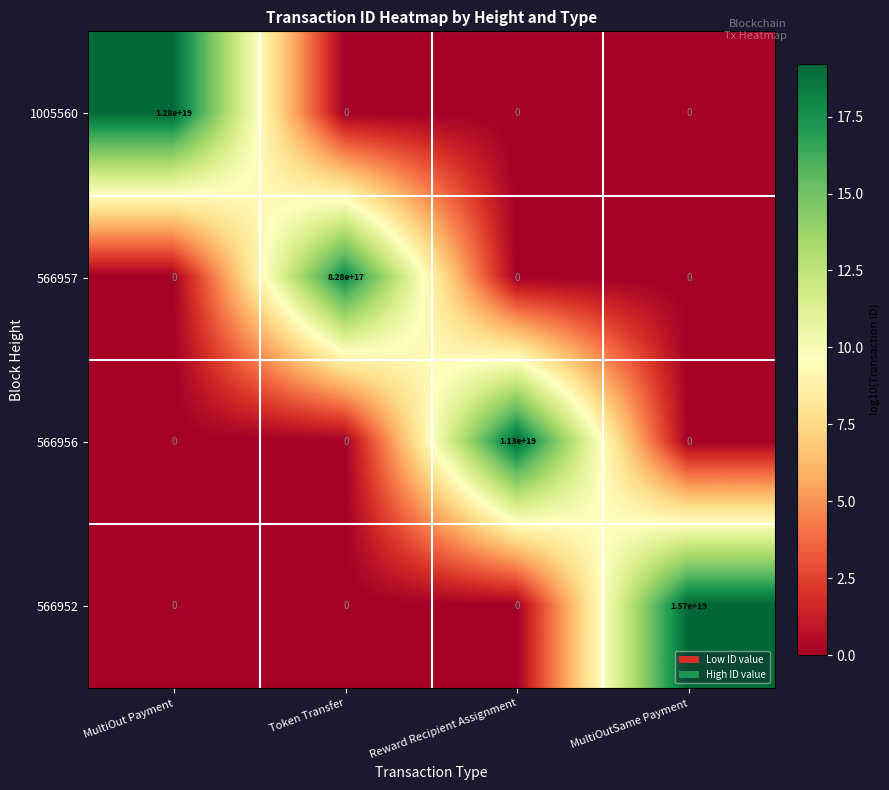

Which series changed the most between MultiOut Payment and MultiOutSame Payment?

566952